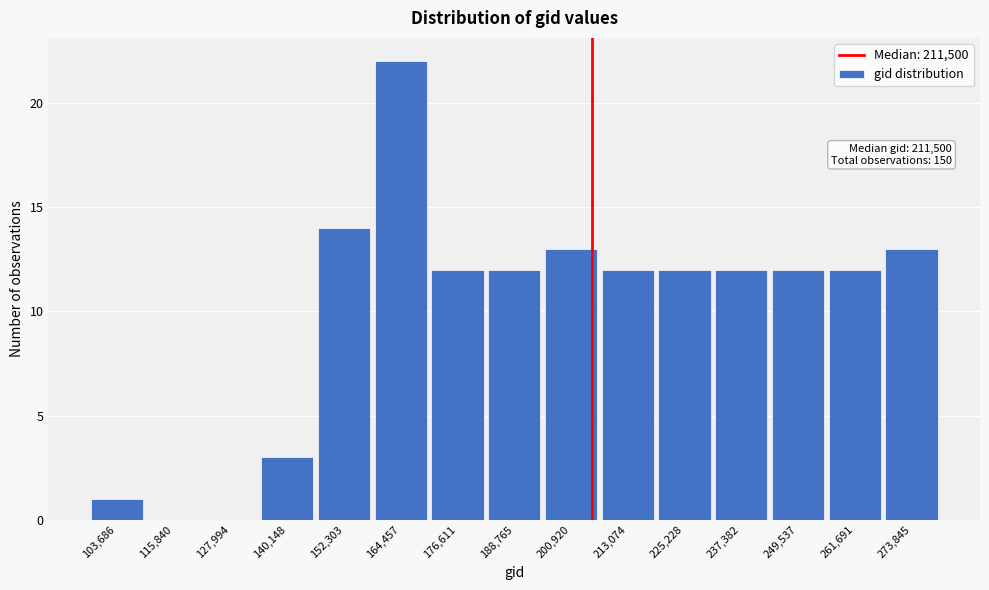

Reading right to left, what are all the values shown in this chart?

273,845=13	261,691=12	249,537=12	237,382=12	225,228=12	213,074=12	200,920=13	188,765=12	176,611=12	164,457=22	152,303=14	140,148=3	127,994=0	115,840=0	103,686=1